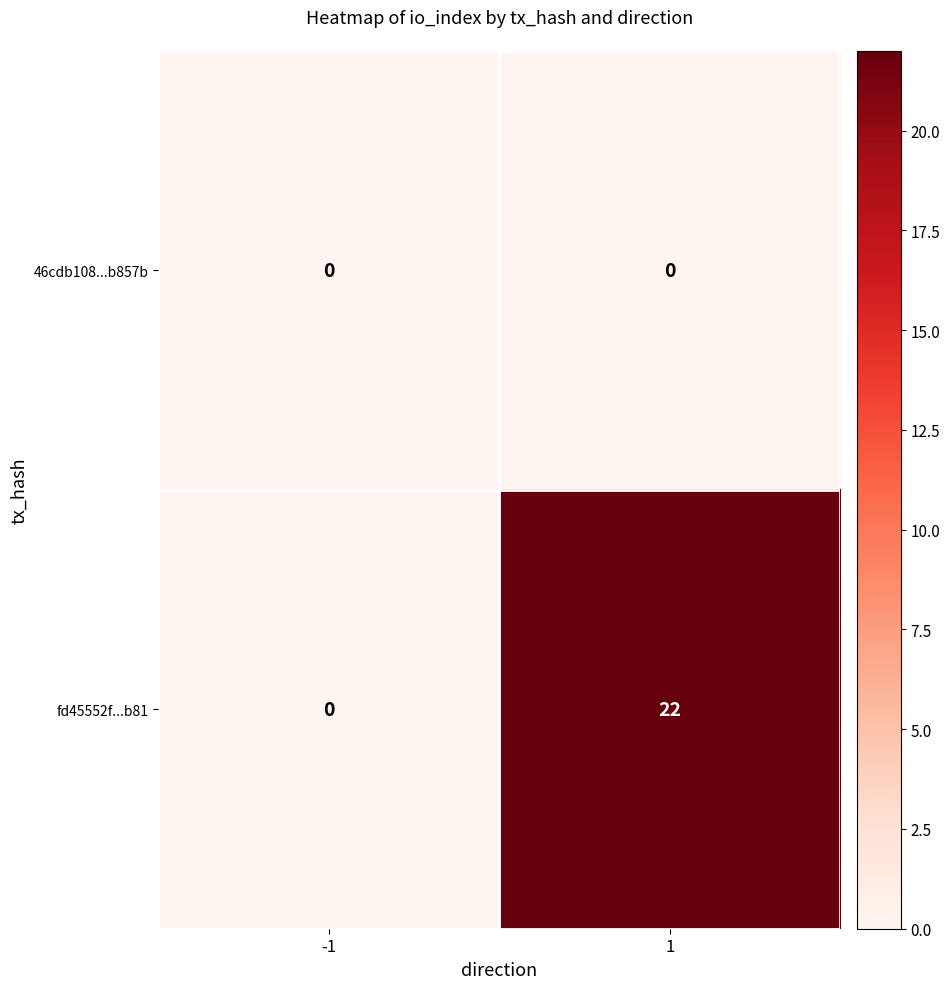

Which series has the widest spread of values?

fd45552f...b81